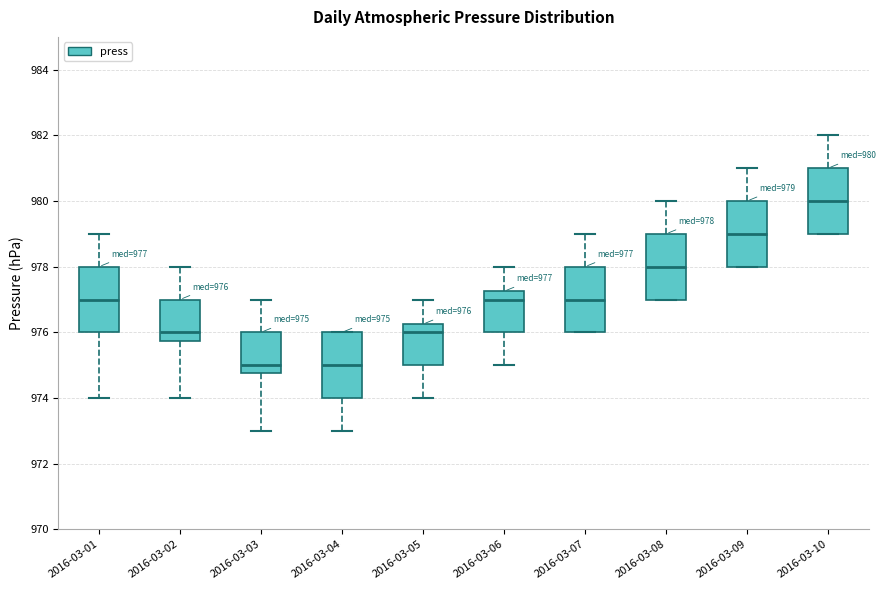

Which box's median line is the highest?

2016-03-10